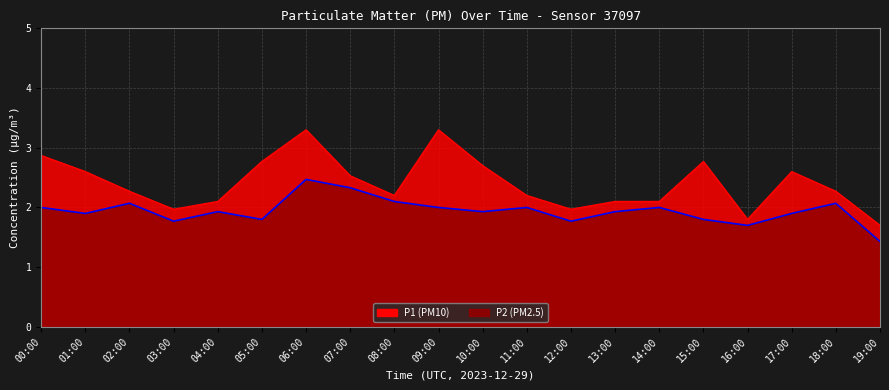

In P2, how many points are lower than both neighbors (excluding endpoints)?

6